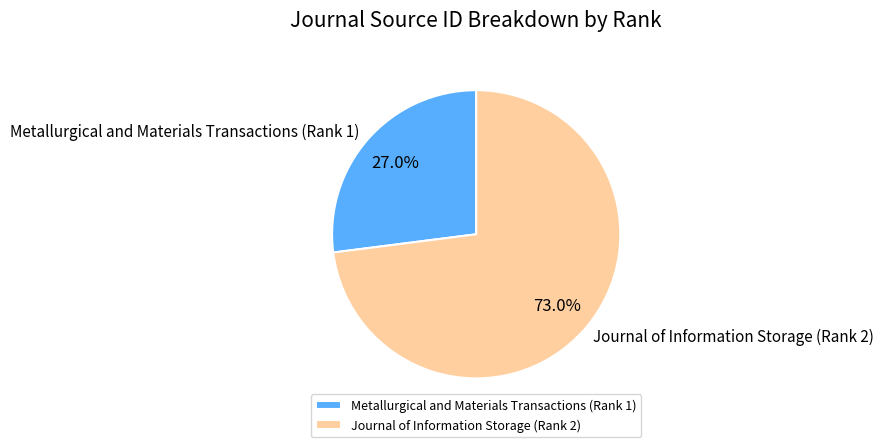

Rank the categories by value from highest to lowest.

Journal of Information Storage (Rank 2), Metallurgical and Materials Transactions (Rank 1)